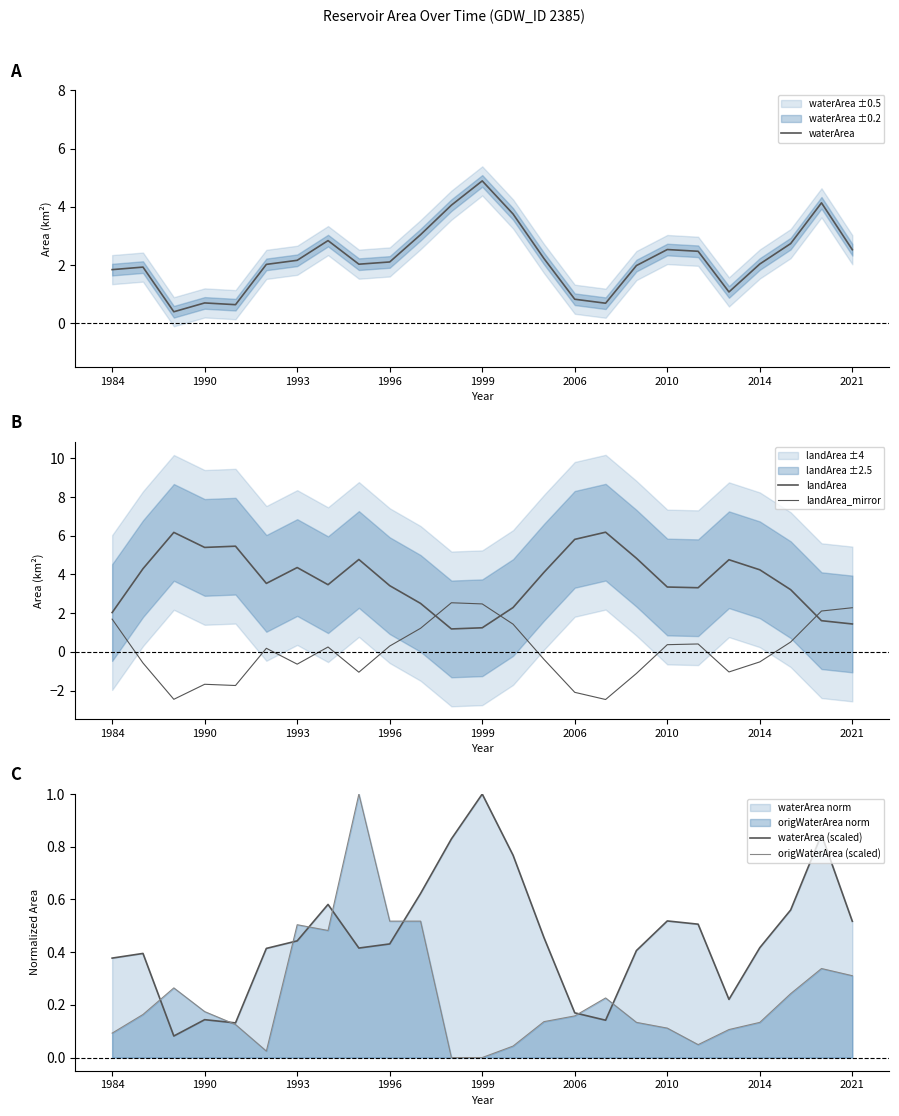

Is it true that origWaterArea (scaled) equals 0.0 at 1984?

False